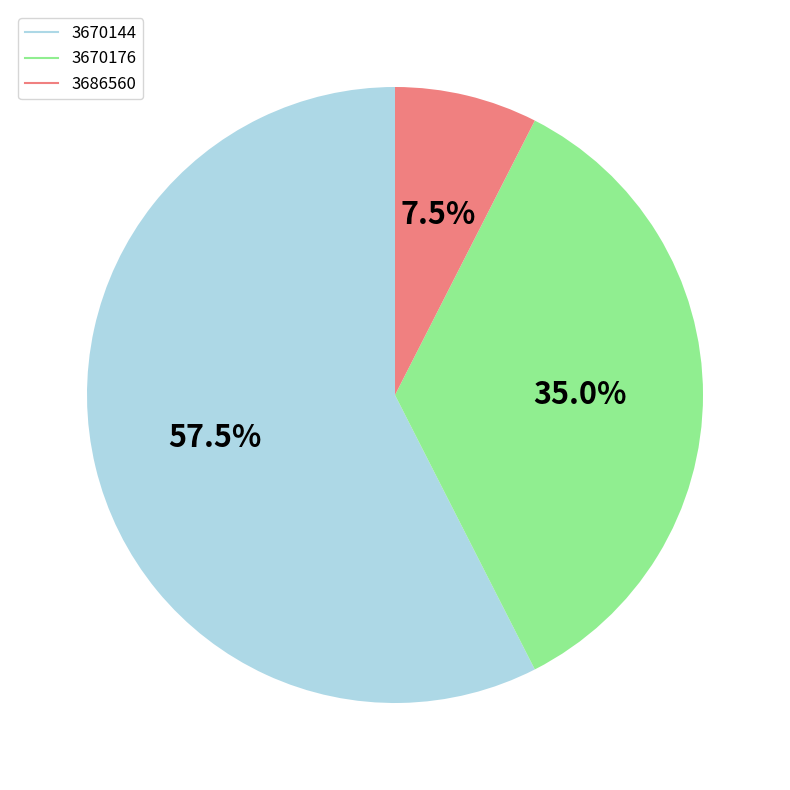

What percentage do 3670176 and 3670144 together represent?

92.5%